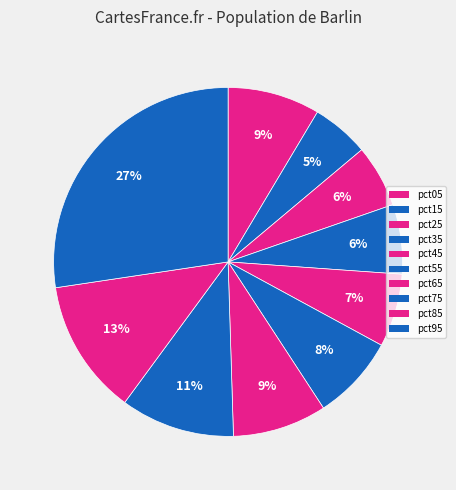

How many segments does this pie chart have?

10